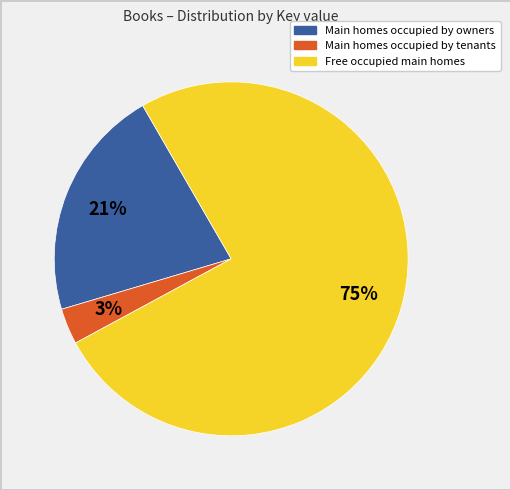

To the nearest percent, what is the average slice percentage?

33%